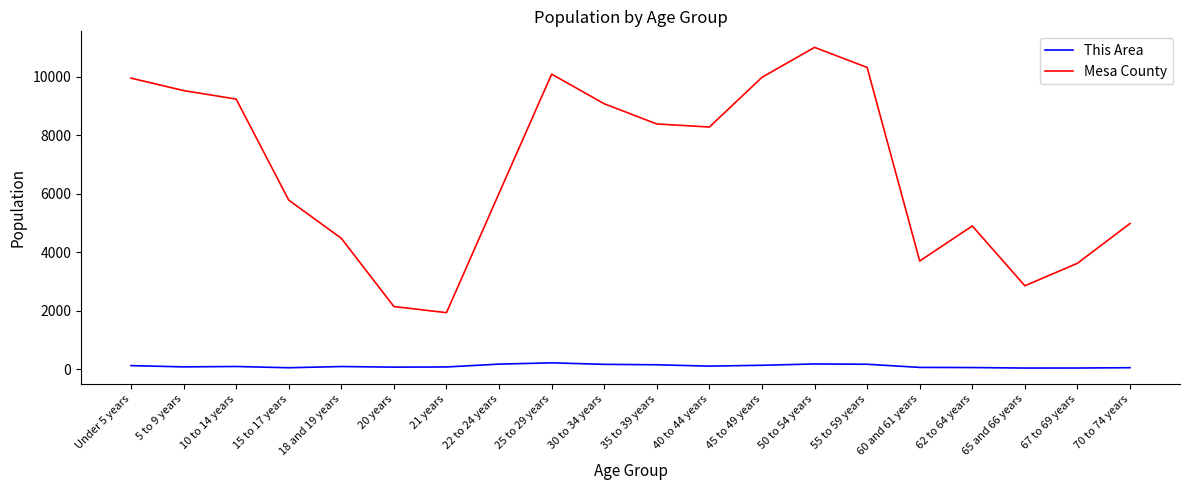

In Mesa County, how many points are lower than both neighbors (excluding endpoints)?

4